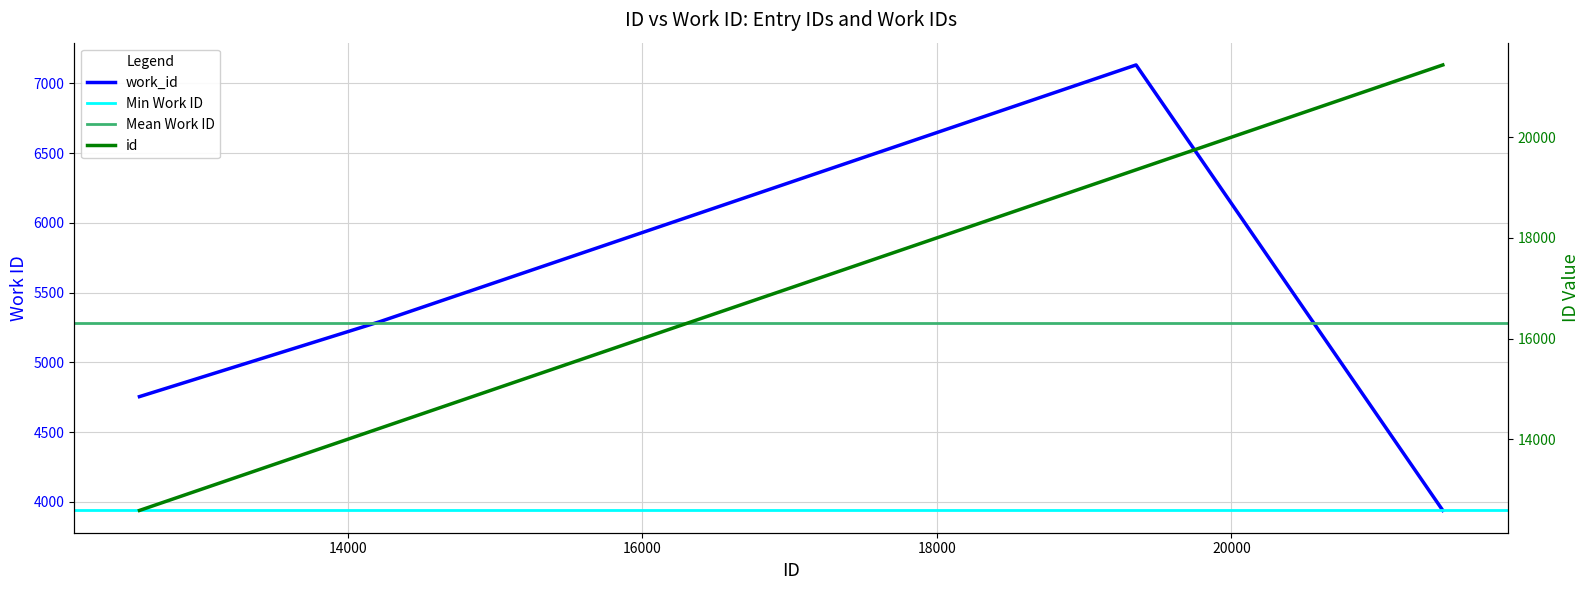

What is the value of the id point at the 1st from the left?

12584